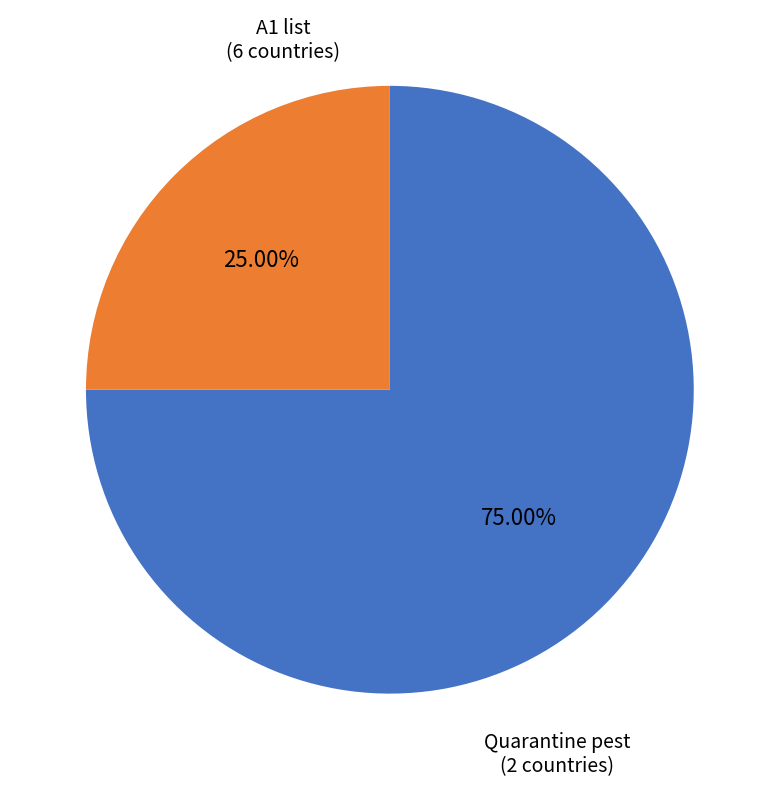

Is there any slice that represents more than half of the pie?

Yes